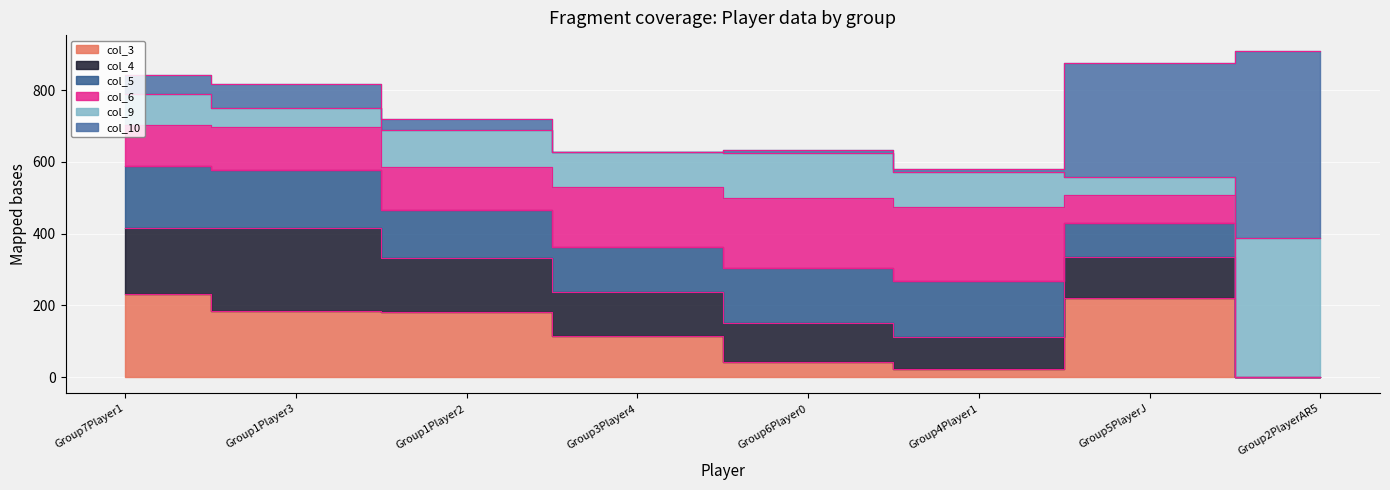

Read the col_3 value at Group7Player1.

233